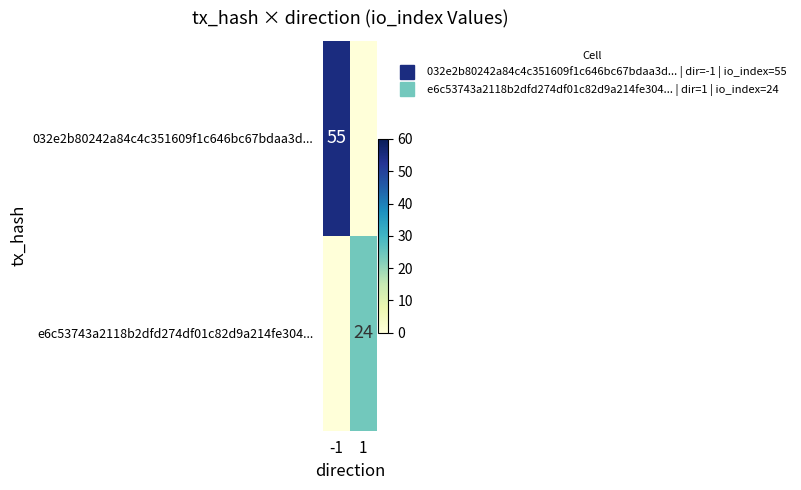

What is the sum of all e6c53743a2118b2dfd274df01c82d9a214fe304... values?

24